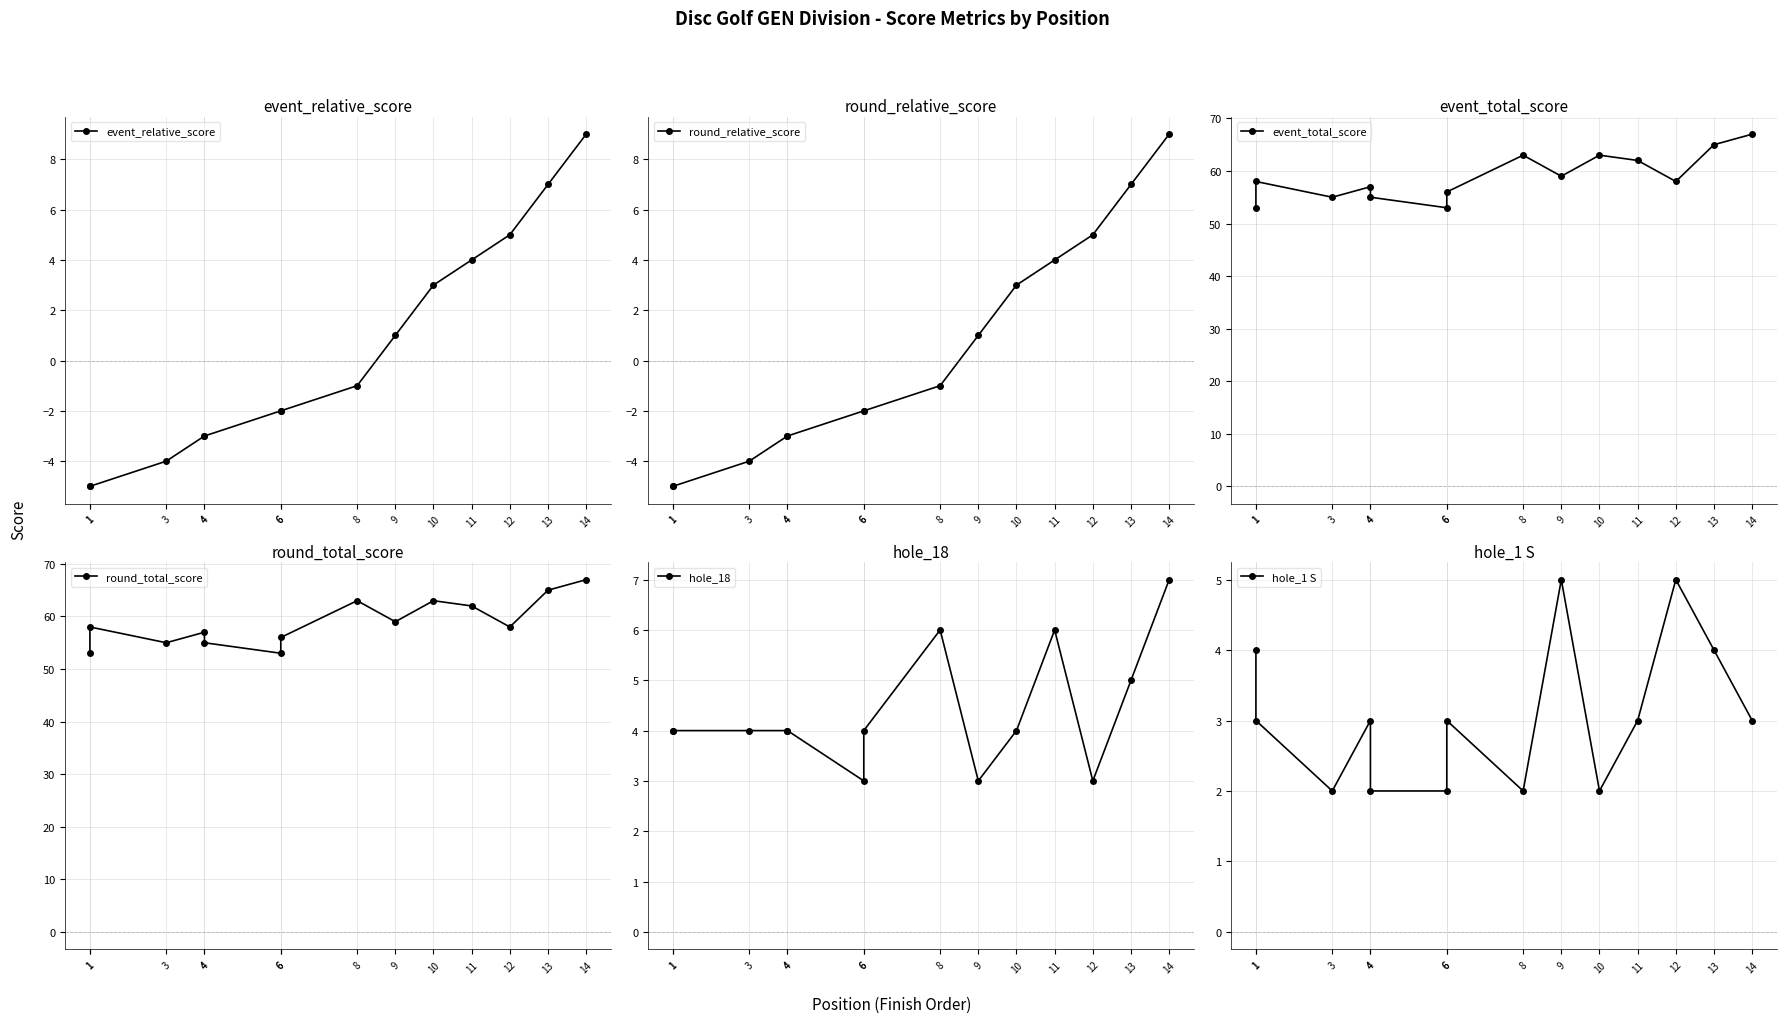

What is the spread (max minus min) of values at 6?

55